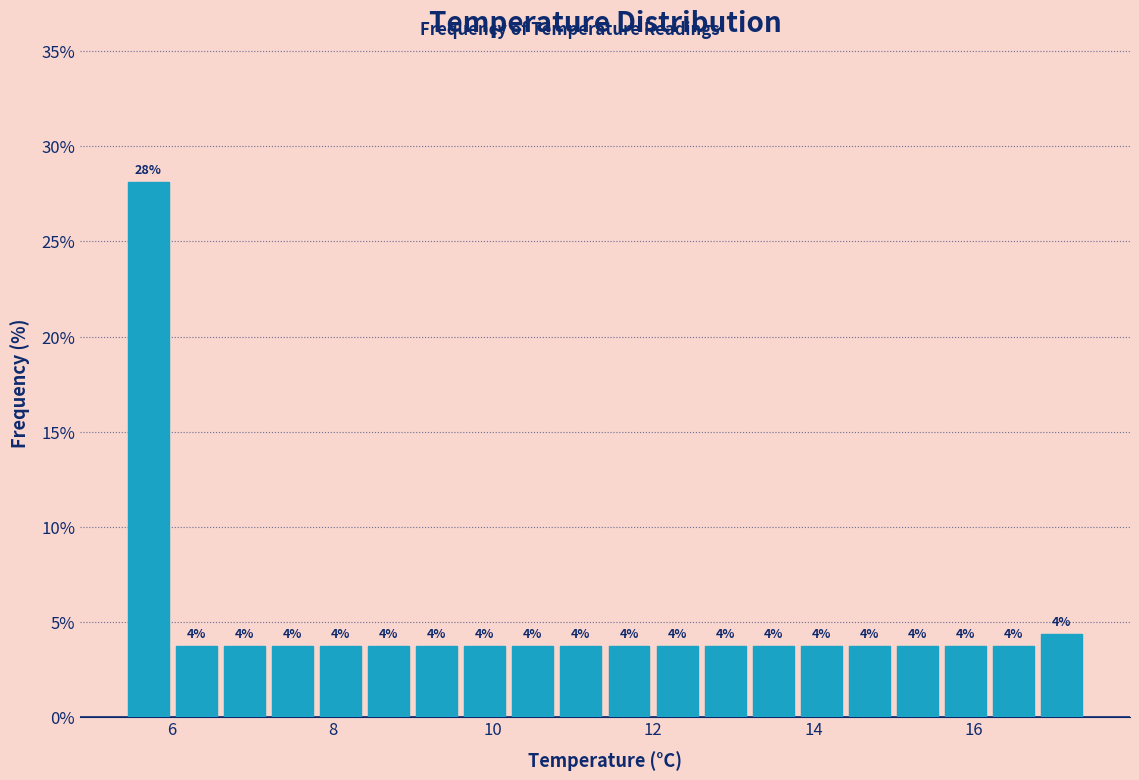

Read against the x-axis, roughly where is the centre of the tallest bar?

5.8